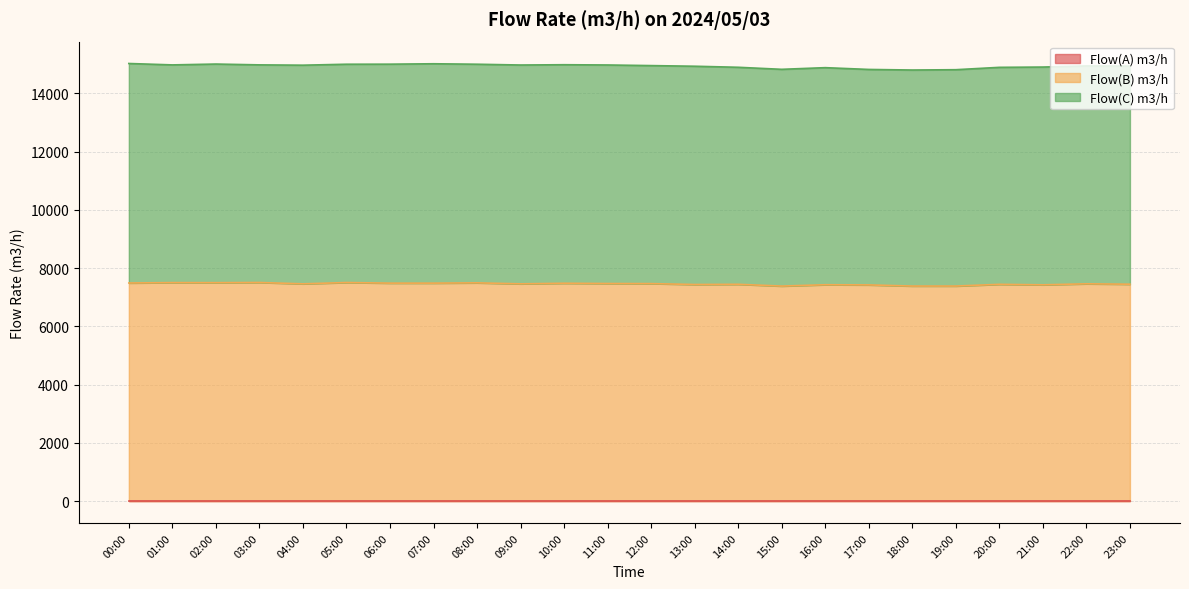

How many interior local peaks does the Flow(C) m3/h series have?

6